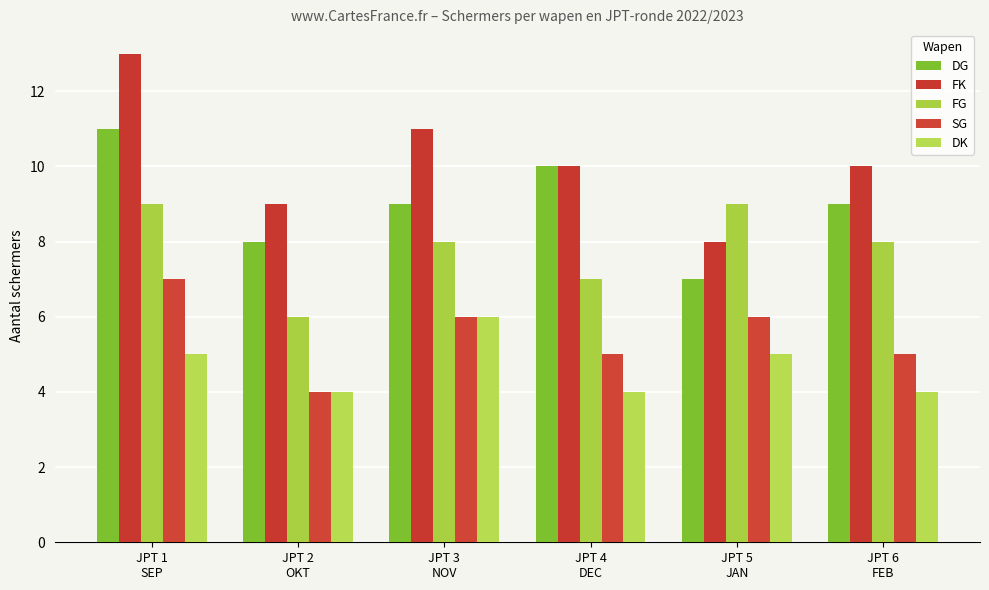

List the labels in order of FG value, largest first.

JPT 1
SEP, JPT 5
JAN, JPT 3
NOV, JPT 6
FEB, JPT 4
DEC, JPT 2
OKT